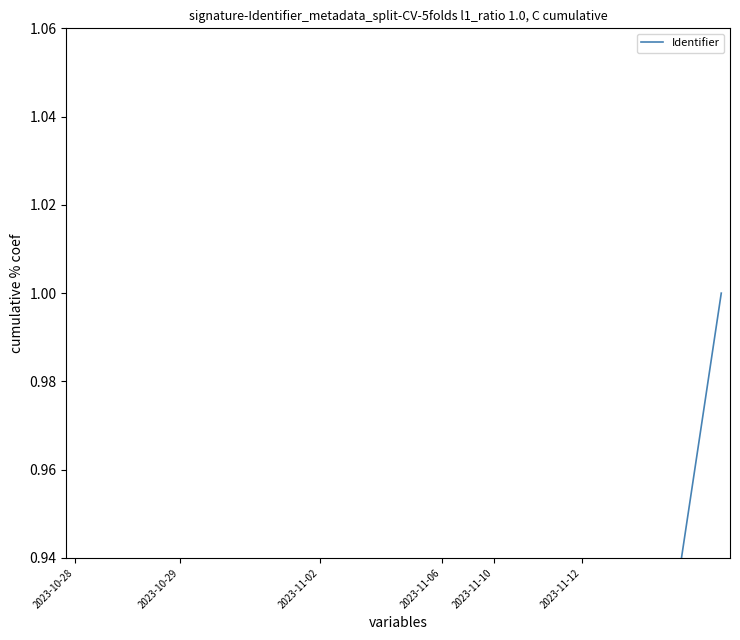

What is the maximum value shown in the chart?

1.0